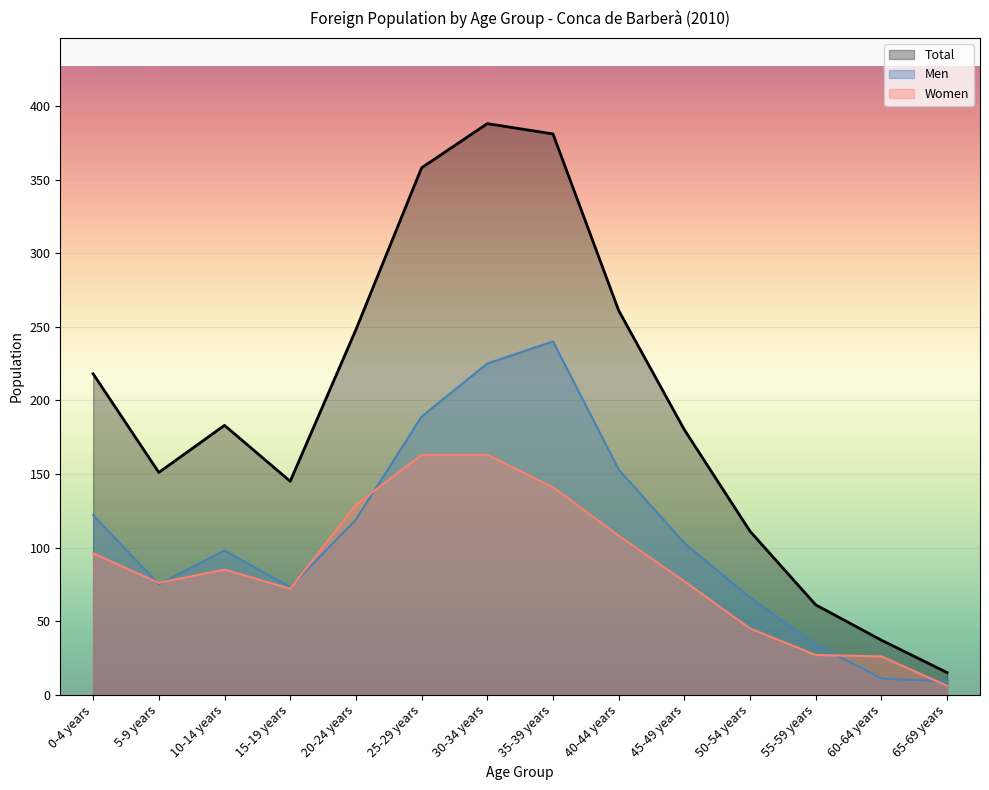

Reading right to left, transcribe all the data shown in this chart.

Total: 15	37	61	111	180	261	381	388	358	248	145	183	151	218
Men: 9	11	34	66	103	153	240	225	189	119	73	98	75	122
Women: 6	26	27	45	77	108	141	163	163	129	72	85	76	96